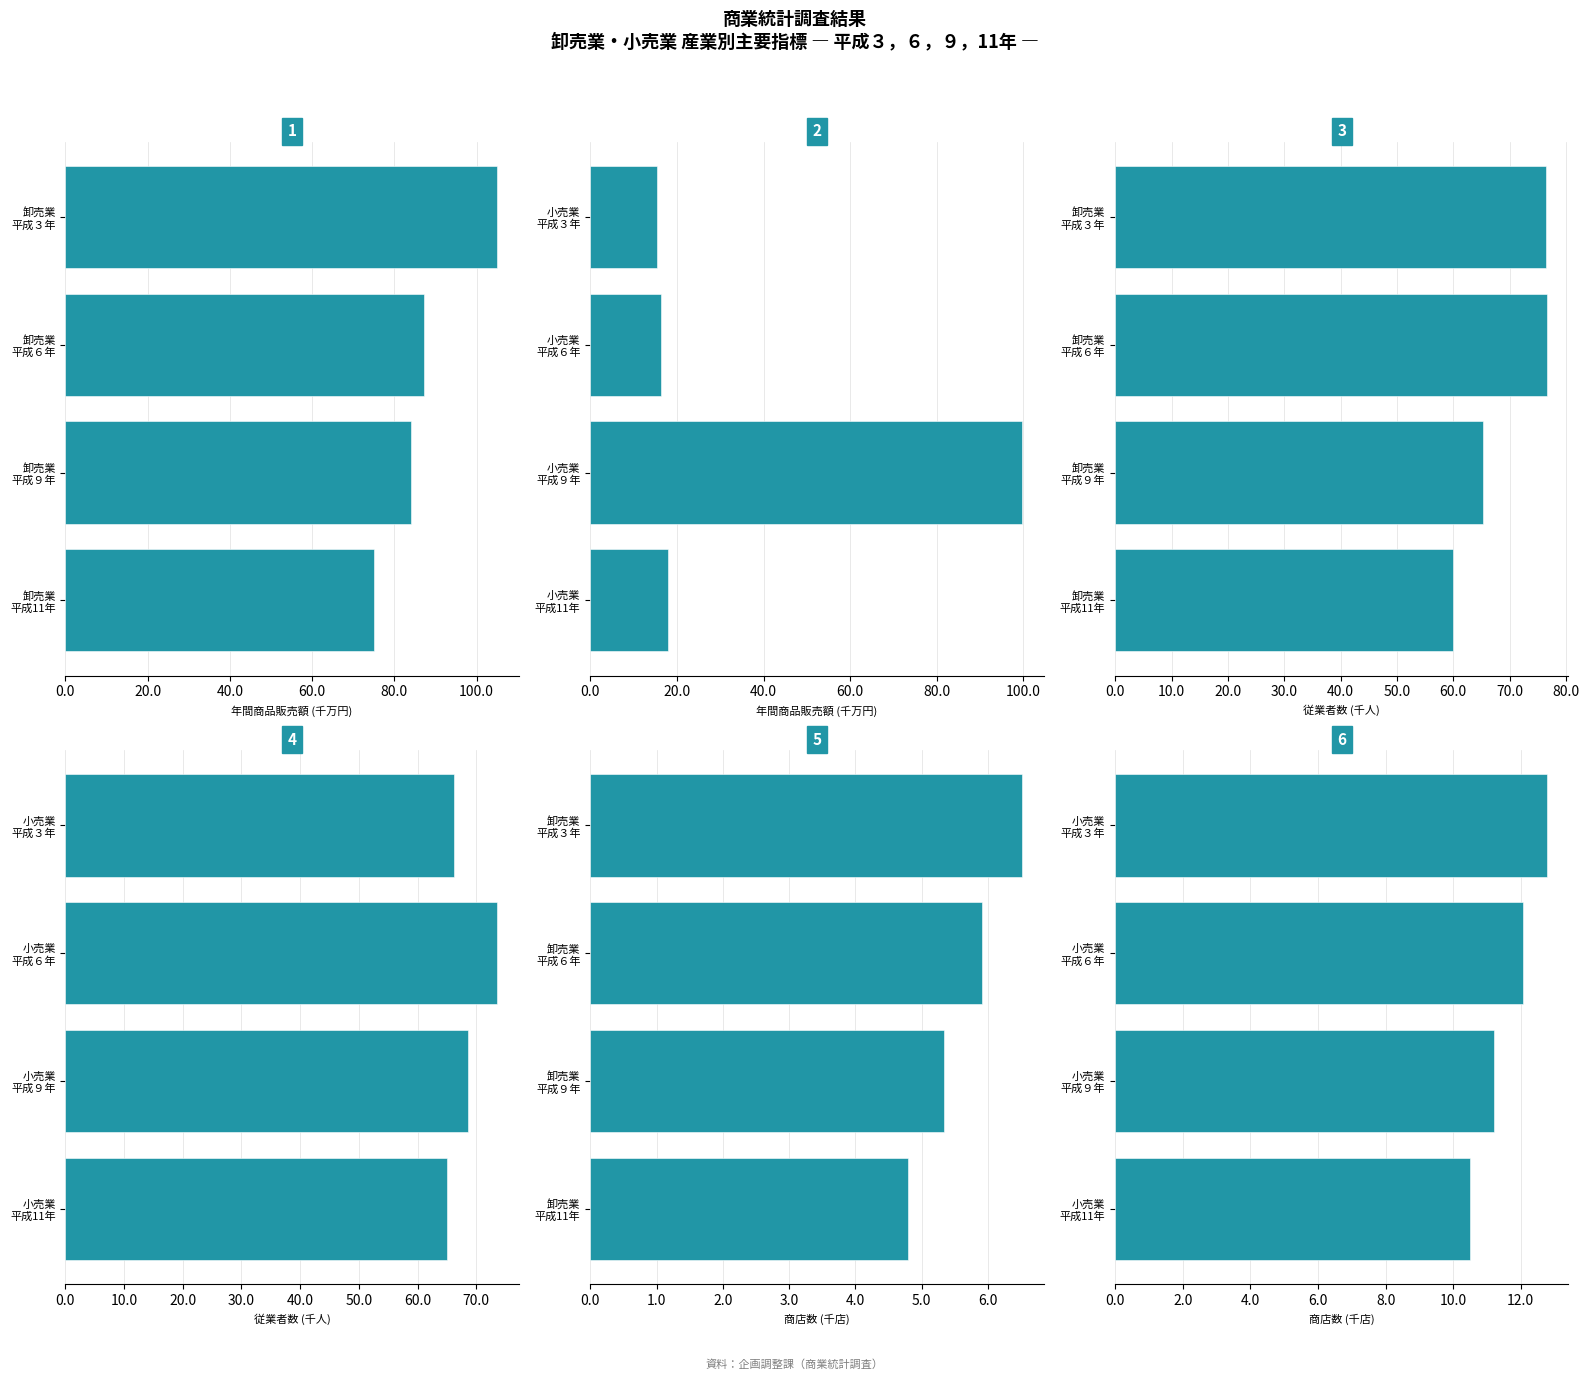

At which category does the chart reach its peak across all series?

平成３年